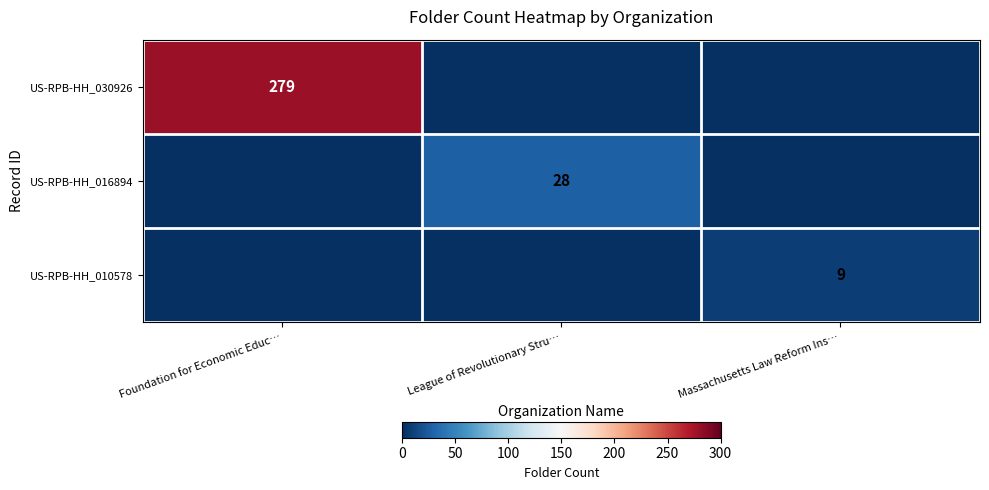

How many series are shown in this chart?

3